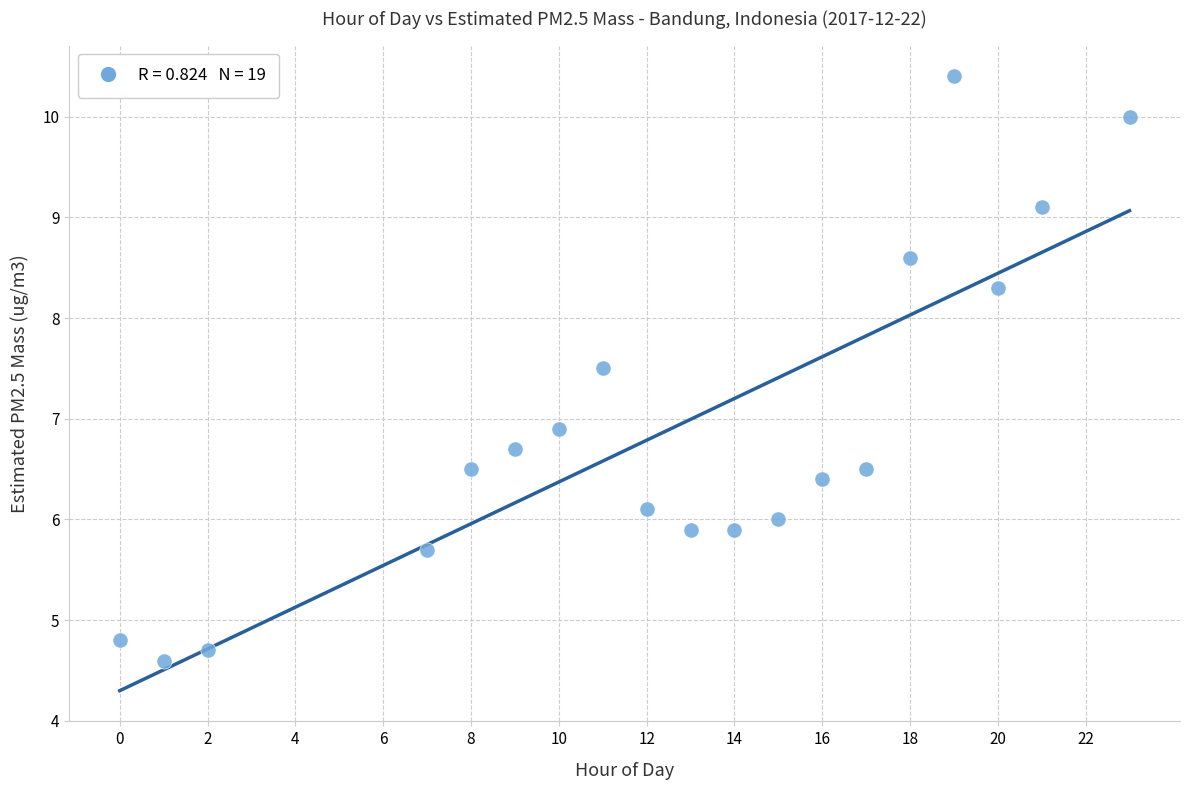

What is the range of X values (max minus min)?

23.0